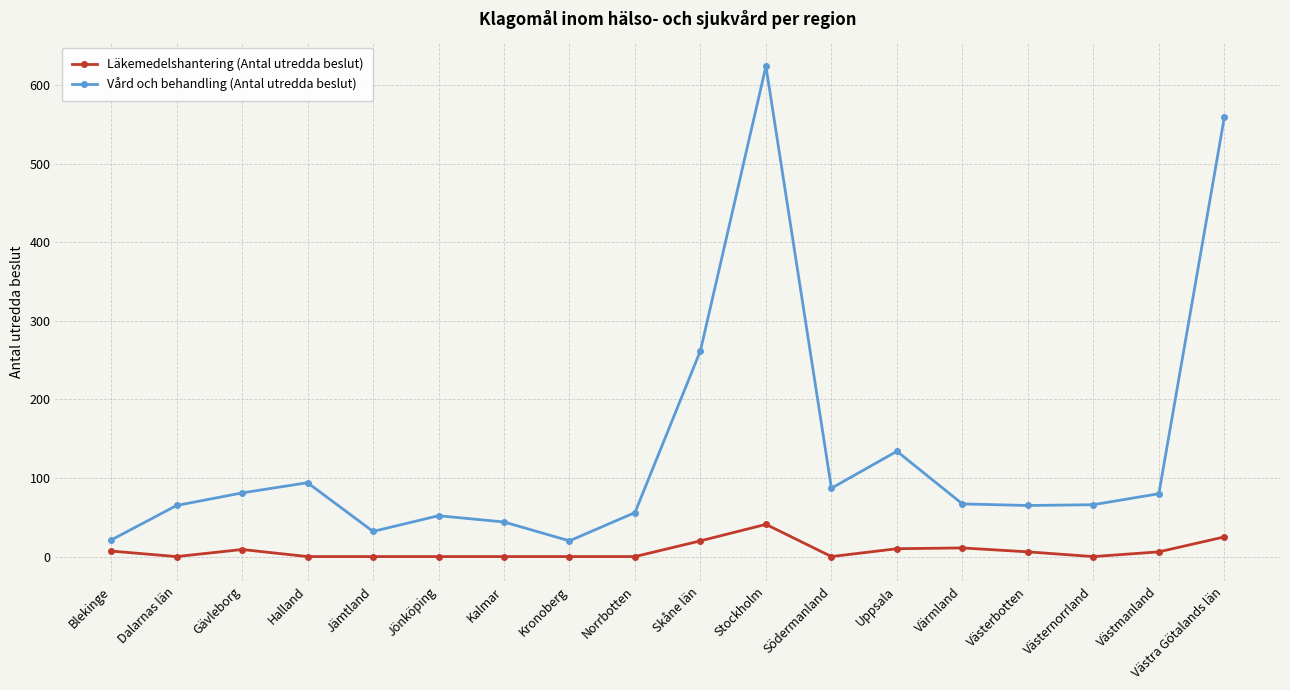

At which label does Läkemedelshantering (Antal utredda beslut) first exceed 6?

Blekinge